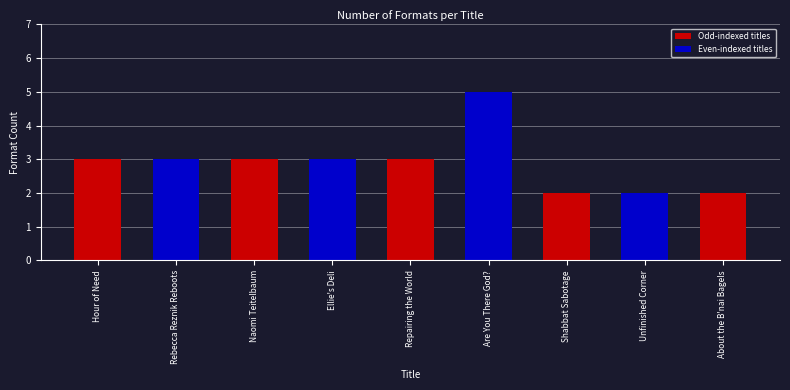

The value at Naomi Teitelbaum is 4. True or false?

False